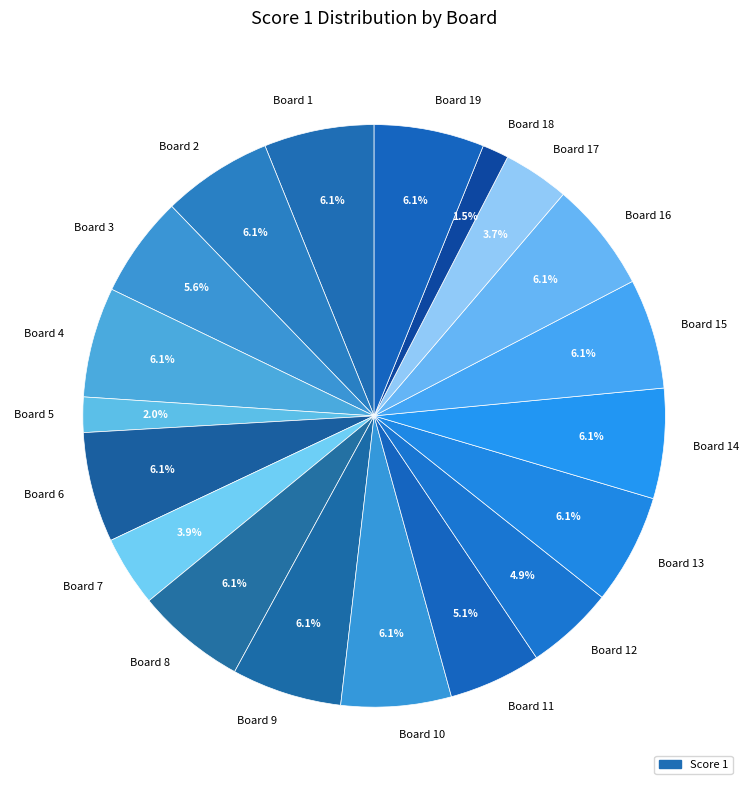

What percentage is the Board 10 slice, to the nearest percent?

6%